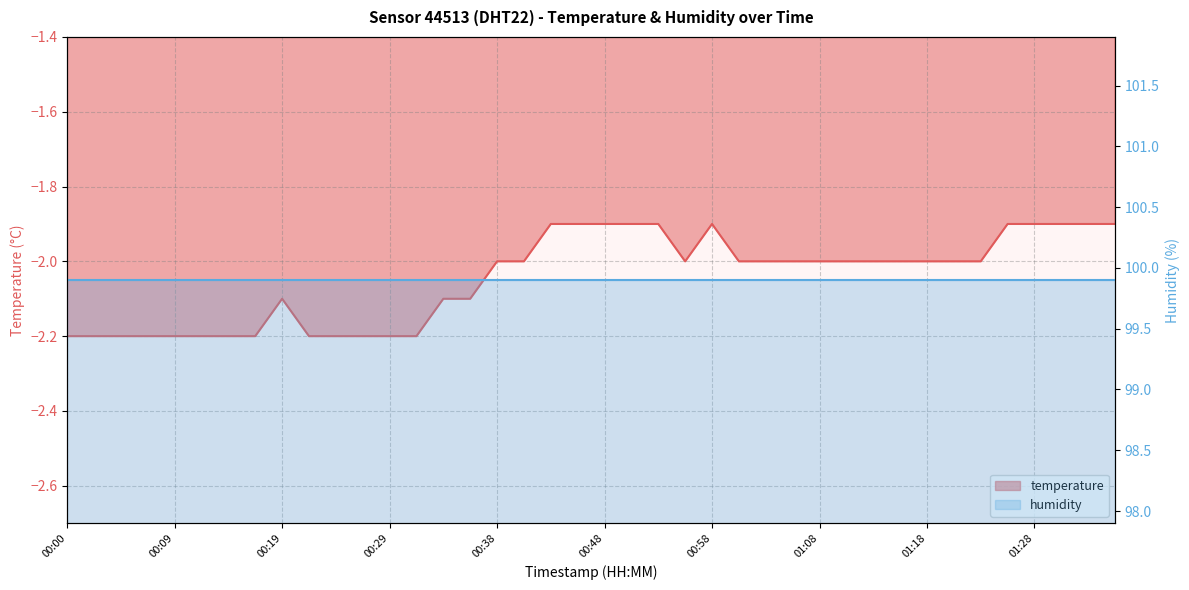

Rank the categories by value from highest to lowest.

00:43, 00:46, 00:48, 00:51, 00:53, 00:58, 01:26, 01:28, 01:31, 01:33, 01:36, 00:38, 00:41, 00:56, 01:01, 01:03, 01:06, 01:08, 01:11, 01:13, 01:16, 01:18, 01:21, 01:23, 00:19, 00:34, 00:36, 00:00, 00:02, 00:04, 00:07, 00:09, 00:12, 00:14, 00:16, 00:21, 00:24, 00:26, 00:29, 00:31